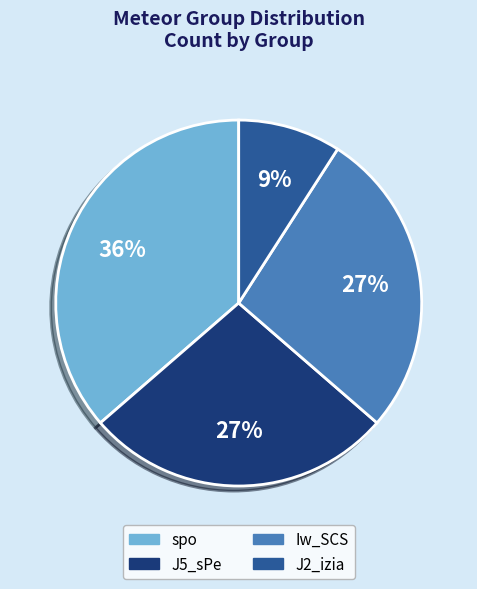

What is the largest slice in the pie chart?

spo